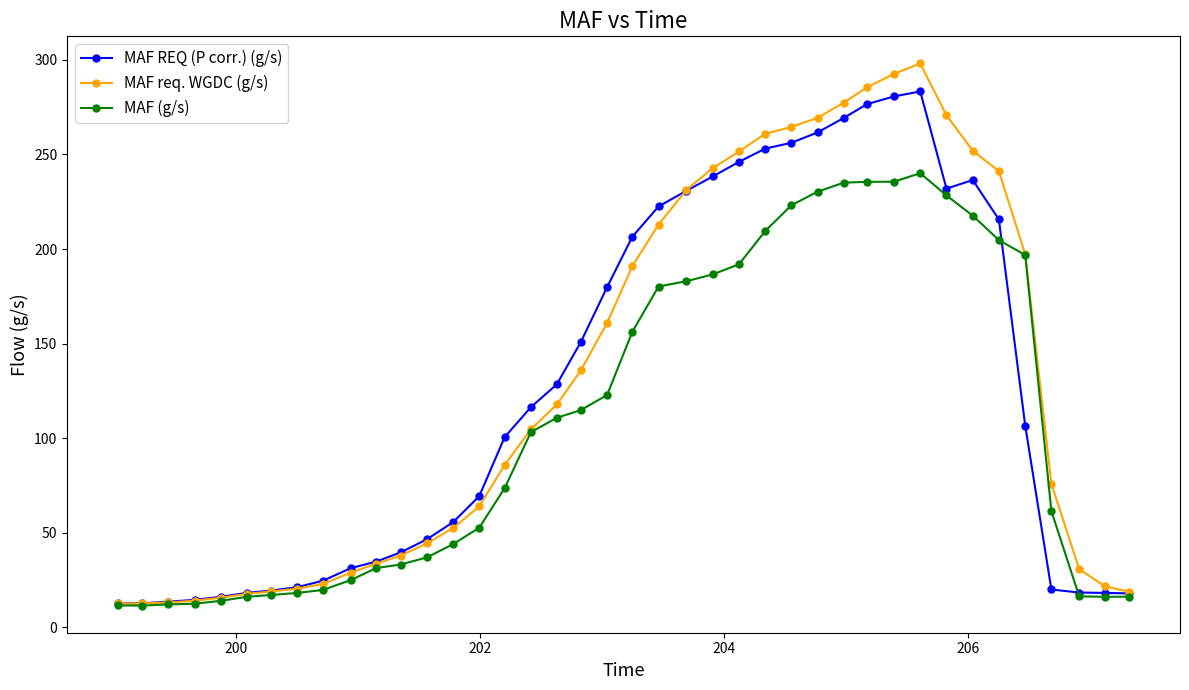

List the series in order of their overall mean, lowest first.

MAF (g/s), MAF REQ (P corr.) (g/s), MAF req. WGDC (g/s)